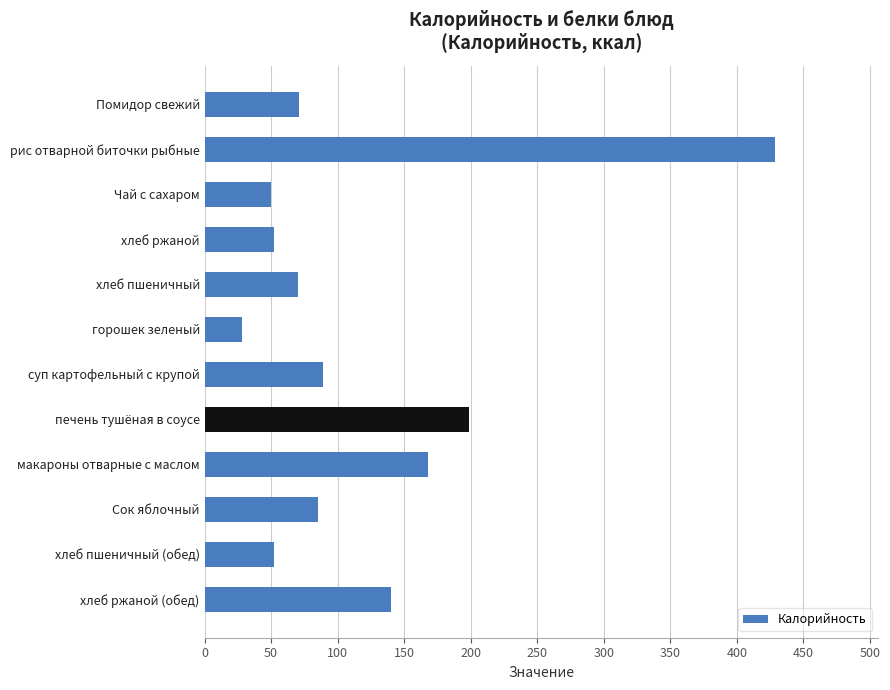

Which label corresponds to the largest value in the chart?

рис отварной биточки рыбные